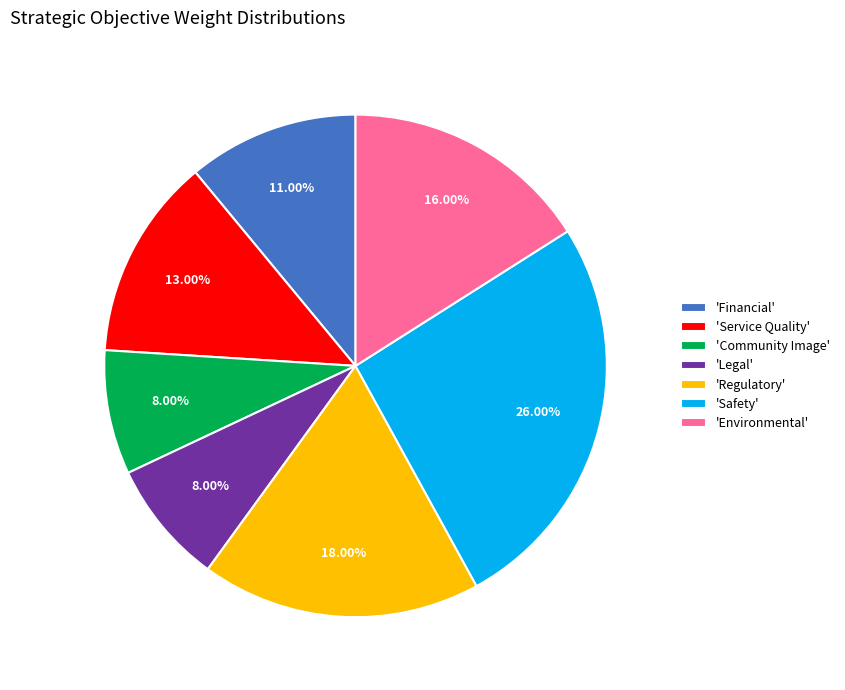

Does any single category account for the majority?

No